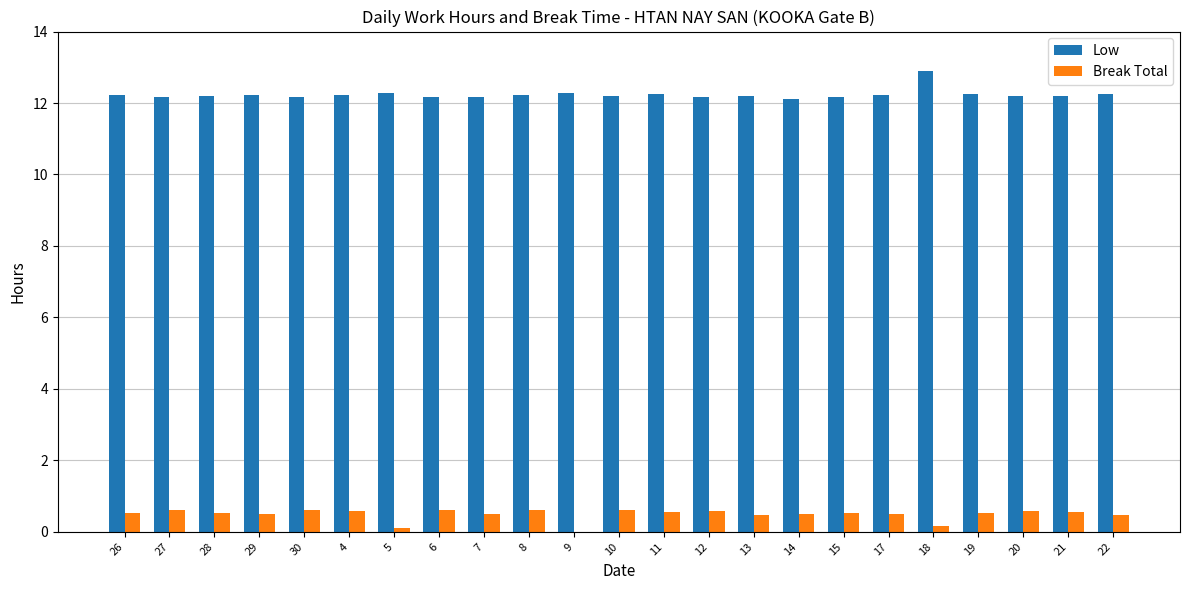

Which label corresponds to the largest value in the chart?

18